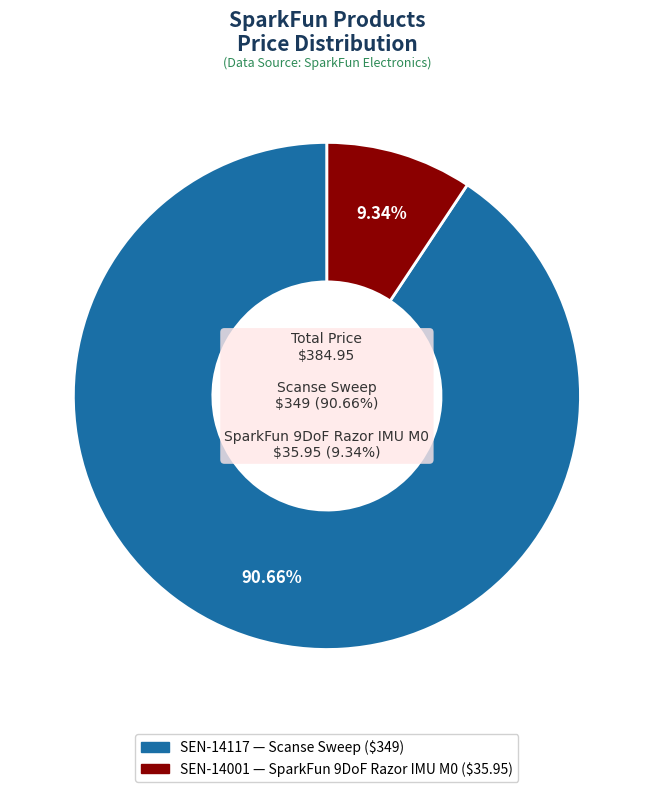

To the nearest percent, what portion does SEN-14001 represent?

9%